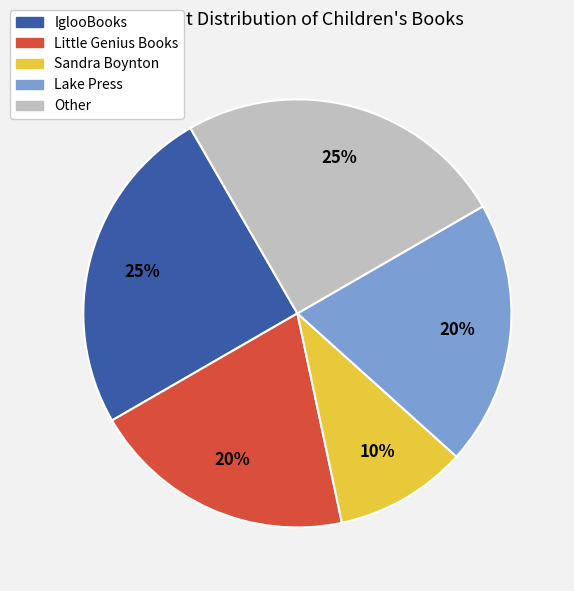

To the nearest percent, what is the difference between the Lake Press and Other slice percentages?

5%